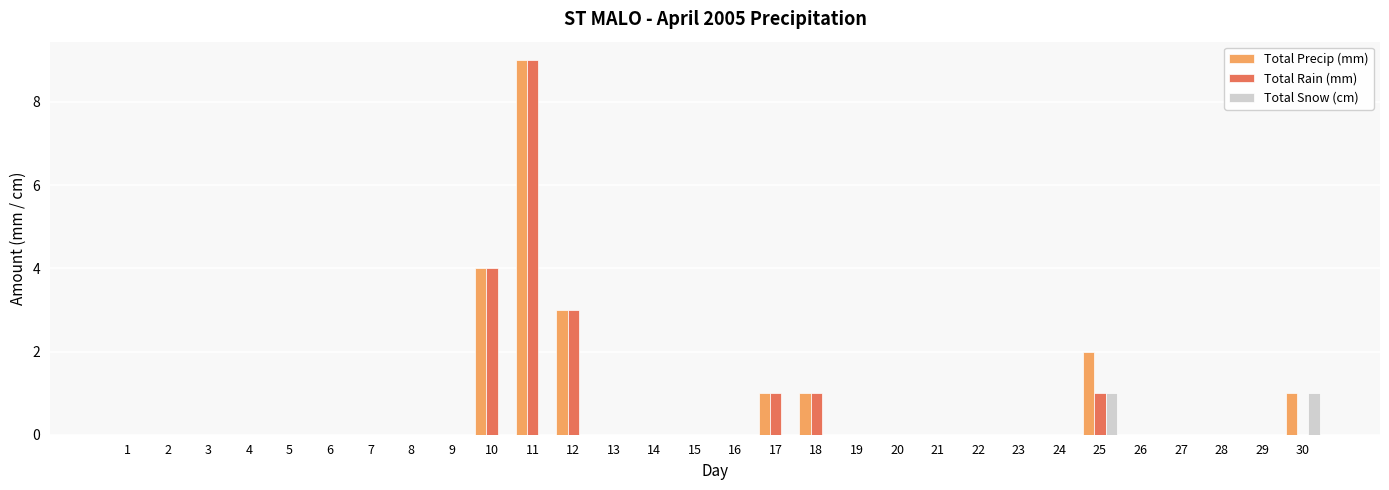

Count the Total Precip (mm) values in the range 0 to 1.

26